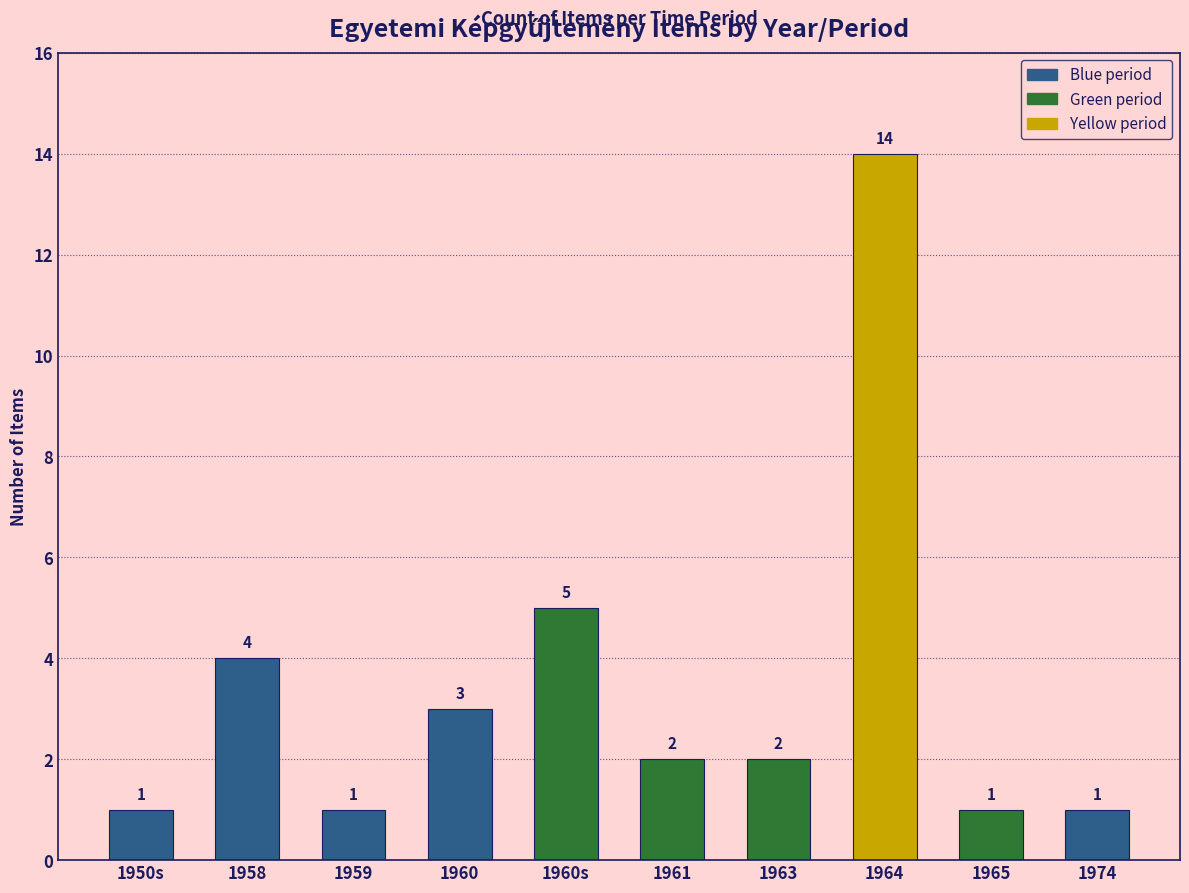

Reading left to right, extract all data points from this chart.

1950s=1	1958=4	1959=1	1960=3	1960s=5	1961=2	1963=2	1964=14	1965=1	1974=1